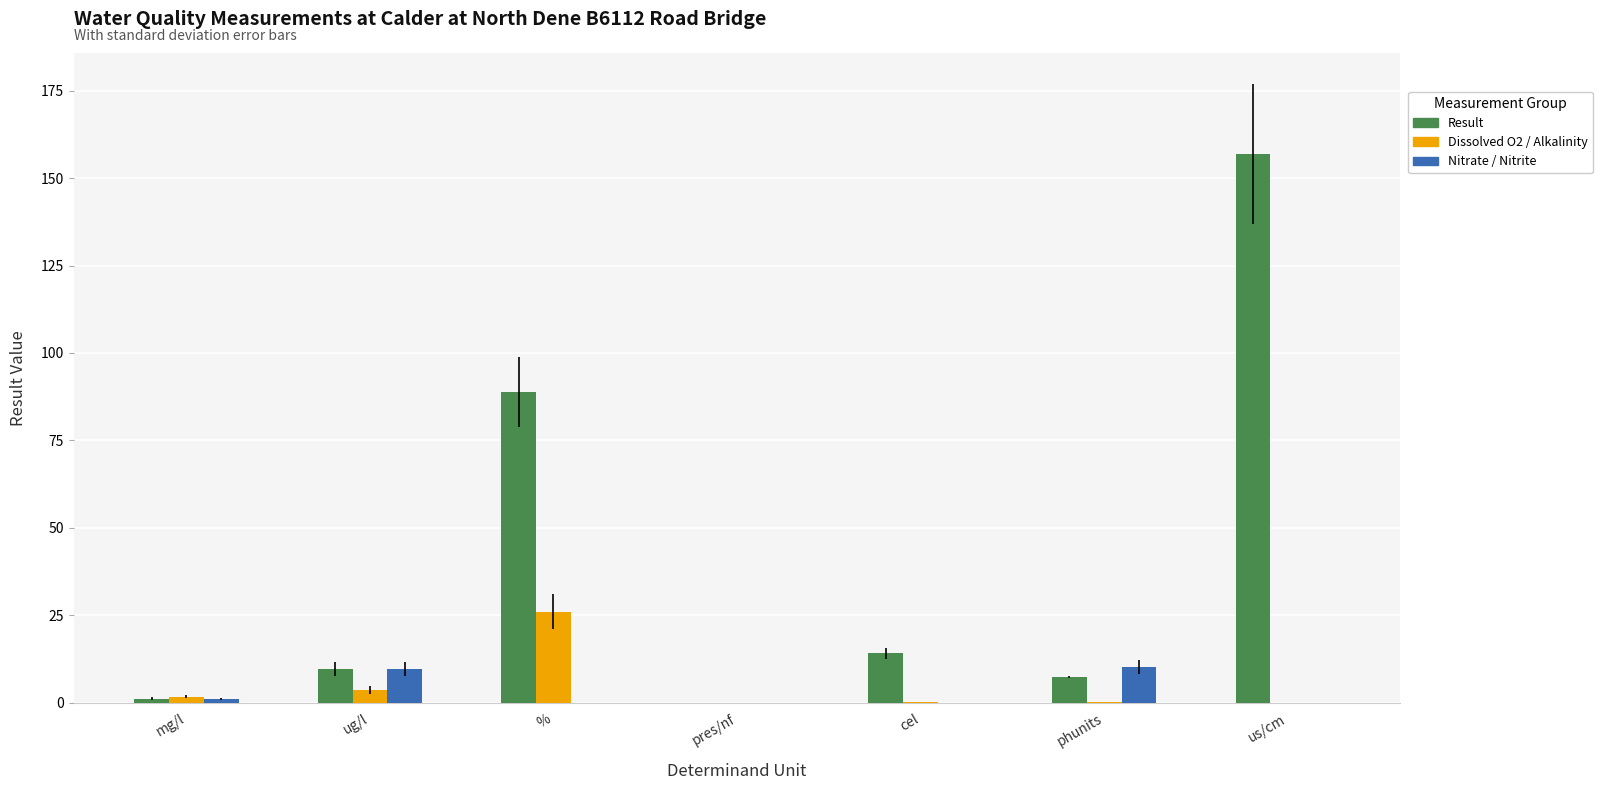

Is the value of Dissolved O2 / Alkalinity at cel greater than the value of Result at %?

No